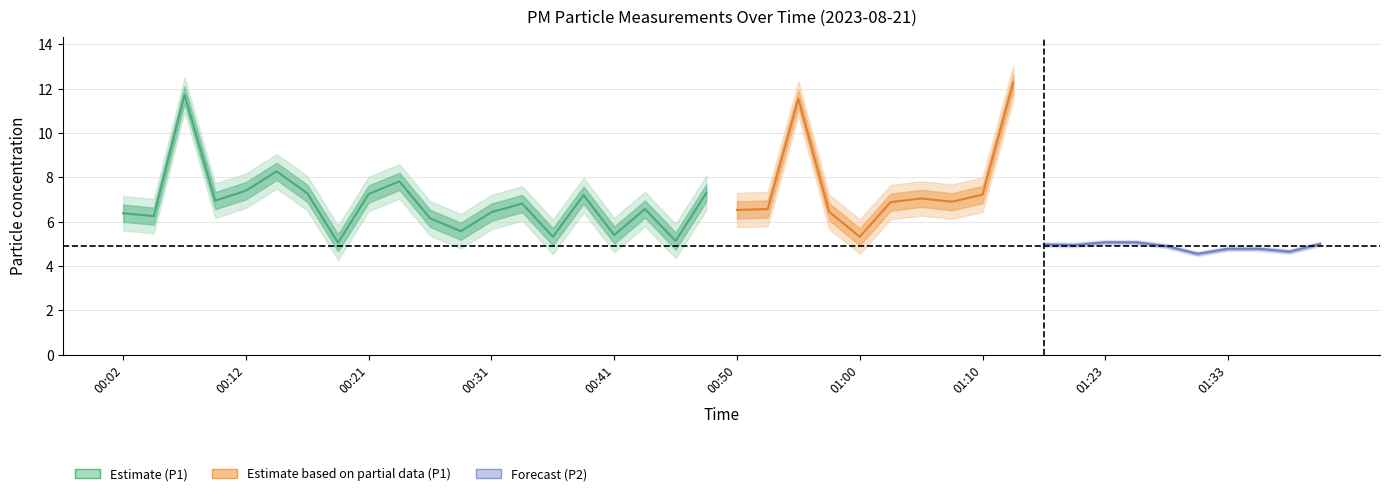

Between 00:33 and 01:00, which series saw the biggest shift?

P1